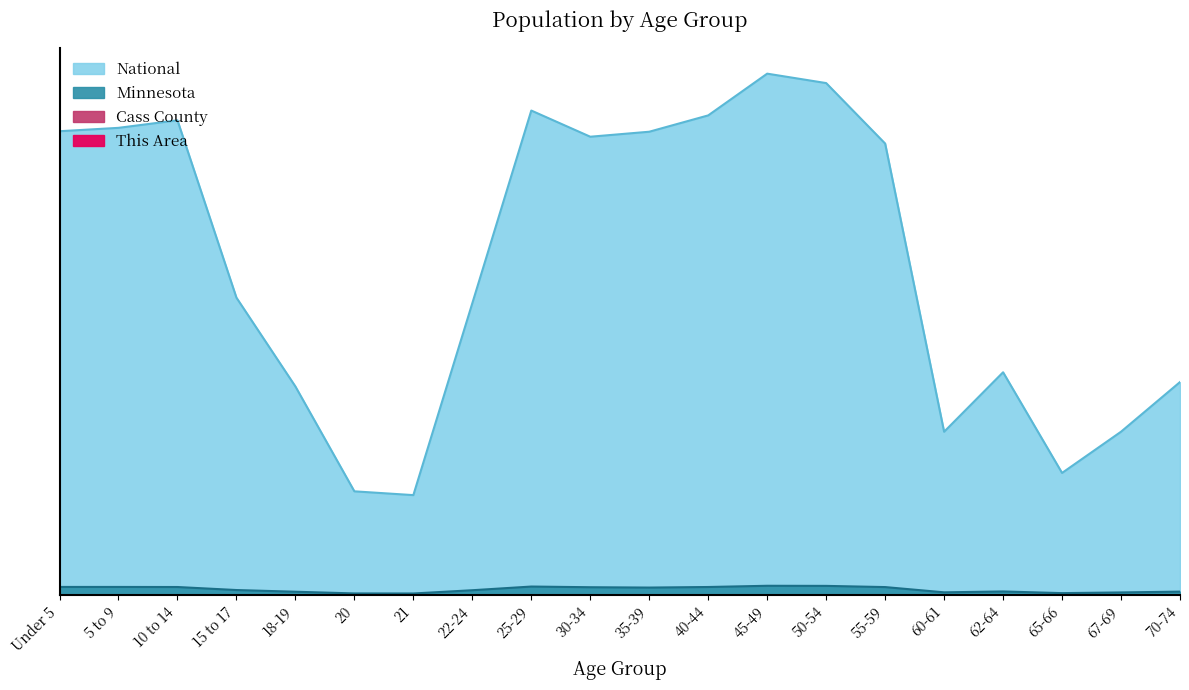

The value of Cass County at 65-66 is 0.0. True or false?

True